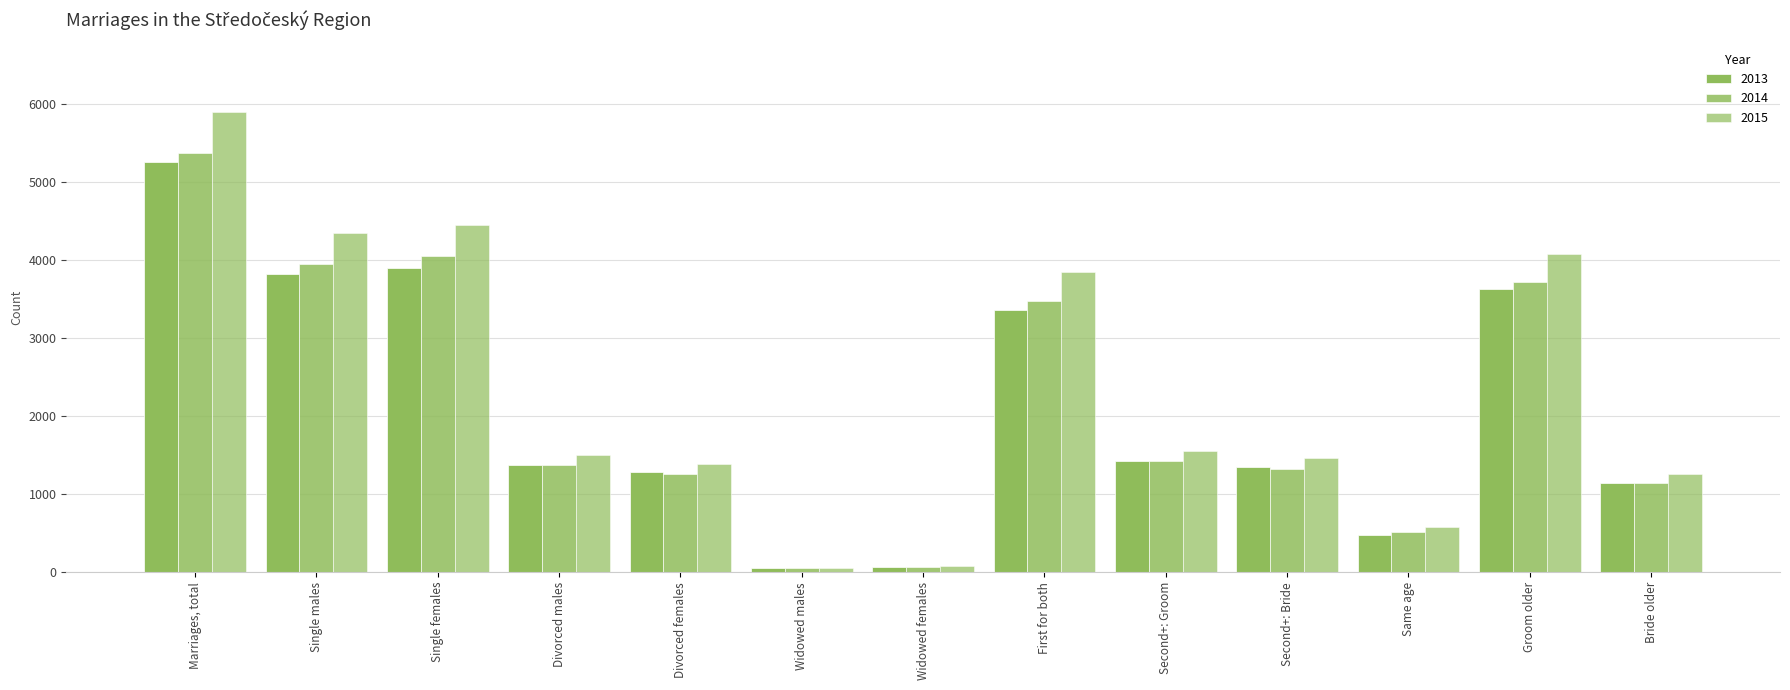

At how many categories does at least one series exceed 3334?

5